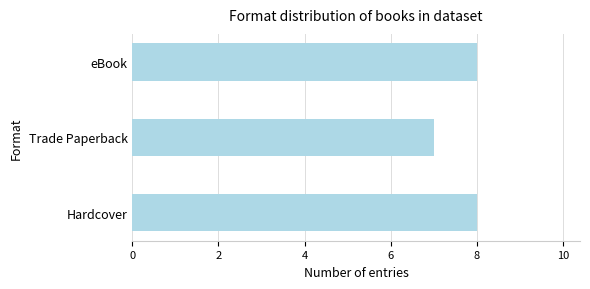

Reading top to bottom, transcribe all the data shown in this chart.

8	7	8